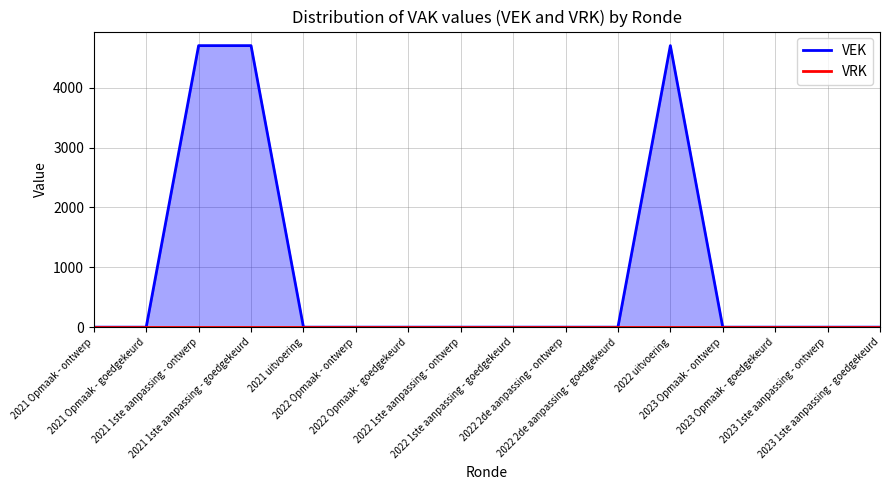

At how many categories does at least one series exceed 3749?

3